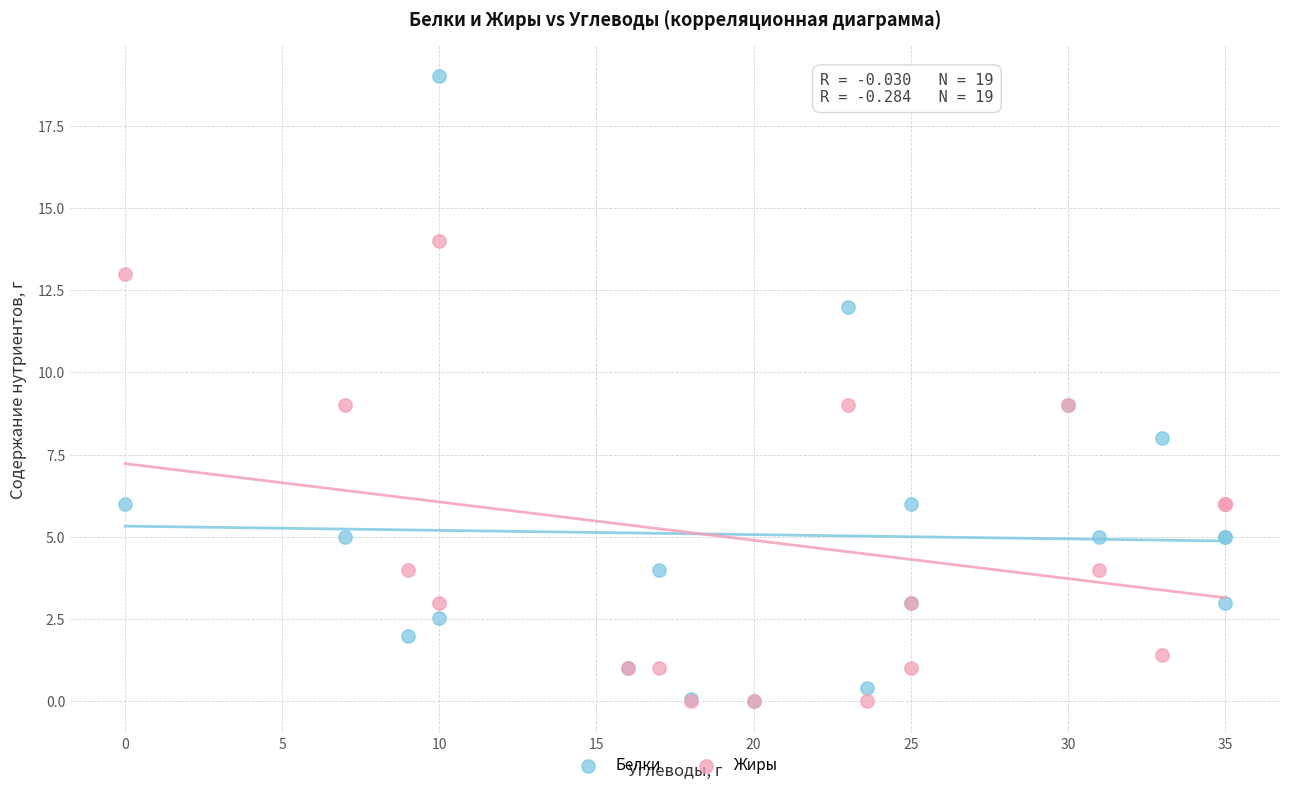

What are all the series names shown in the legend?

Белки, Жиры